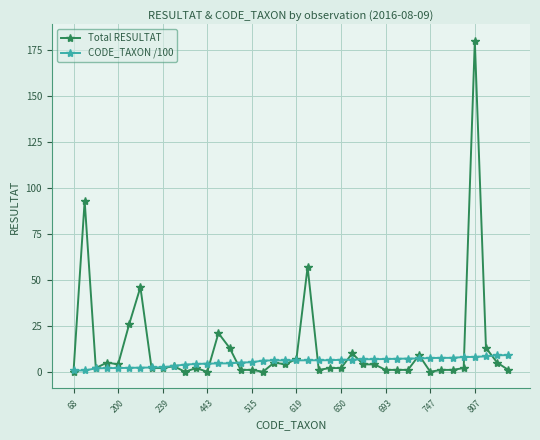

Rank the series by their average value, from highest to lowest.

Total RESULTAT, CODE_TAXON /100